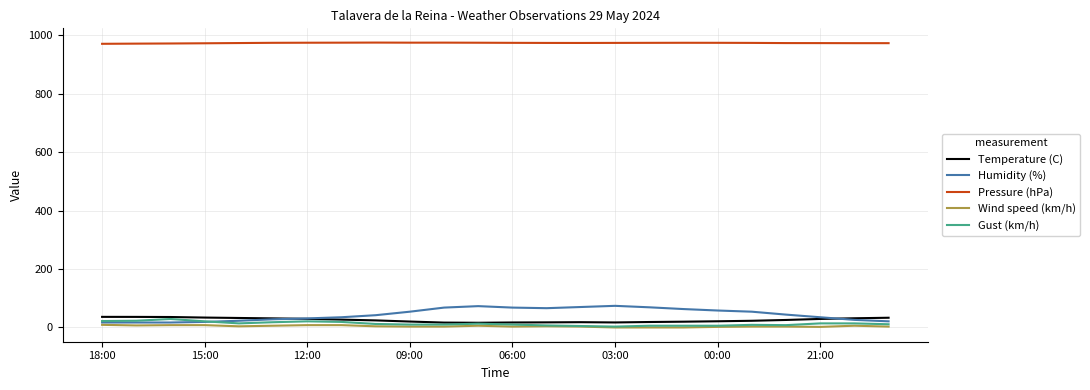

What is the minimum value for Pressure (hPa)?

970.2